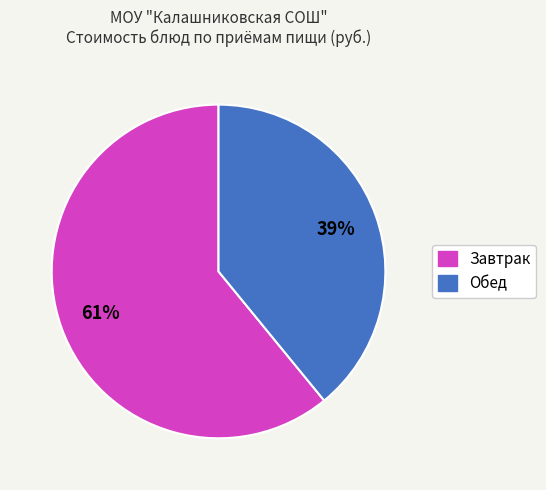

To the nearest percent, what portion does Обед represent?

39%